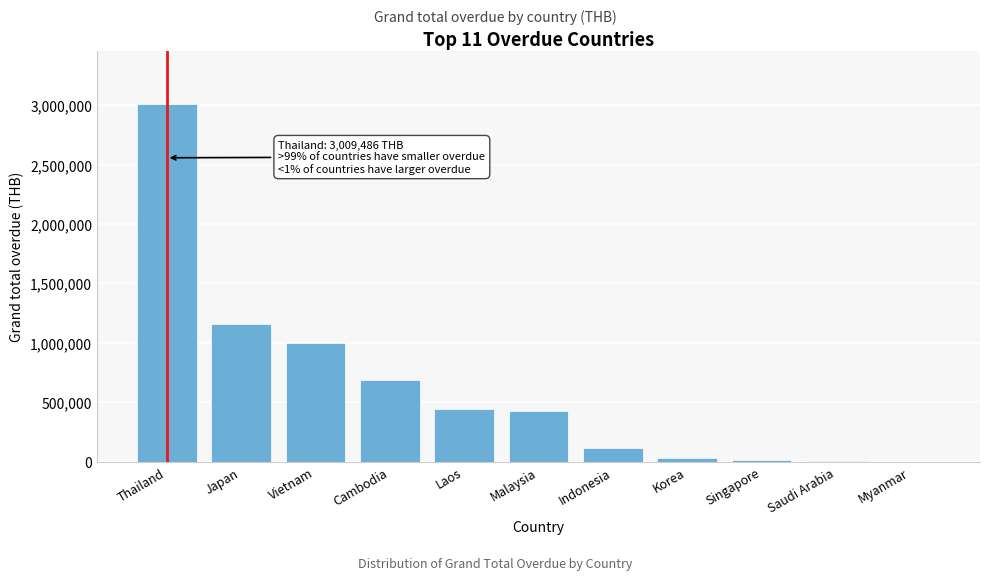

What is the maximum value shown in the chart?

3009486.1